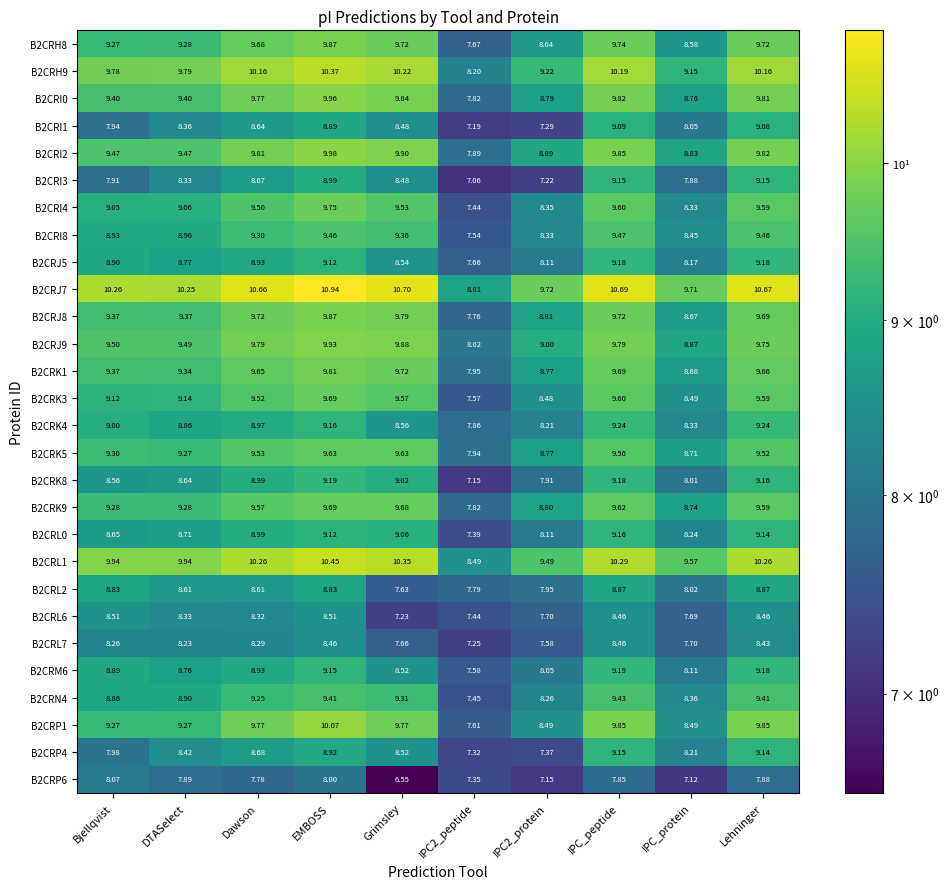

Where does the B2CRK9 series first go above 9?

Bjellqvist